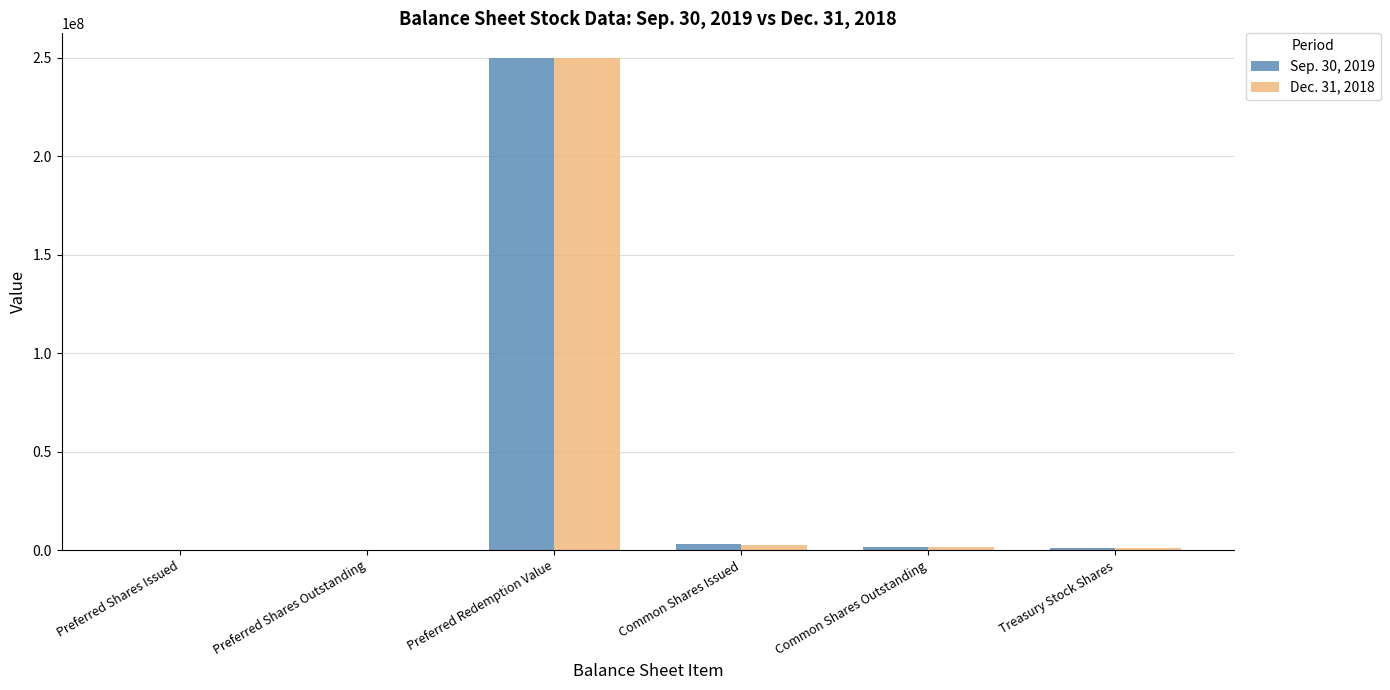

The value of Dec. 31, 2018 at Common Shares Issued is 2862760. True or false?

True